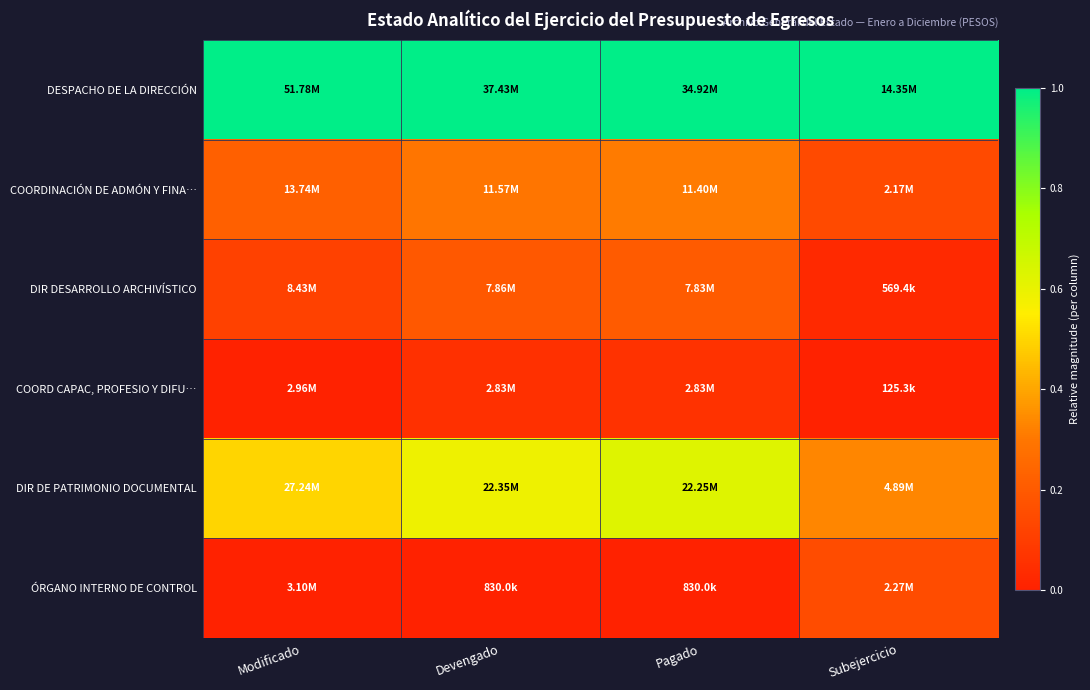

Reading left to right, extract all data points from this chart.

DESPACHO DE LA DIRECCIÓN: Modificado=1.0	Devengado=1.0	Pagado=1.0	Subejercicio=1.0
COORDINACIÓN DE ADMÓN Y FINA…: Modificado=0.2	Devengado=0.3	Pagado=0.3	Subejercicio=0.1
DIR DESARROLLO ARCHIVÍSTICO: Modificado=0.1	Devengado=0.2	Pagado=0.2	Subejercicio=0.0
COORD CAPAC, PROFESIO Y DIFU…: Modificado=0.0	Devengado=0.1	Pagado=0.1	Subejercicio=0.0
DIR DE PATRIMONIO DOCUMENTAL: Modificado=0.5	Devengado=0.6	Pagado=0.6	Subejercicio=0.3
ÓRGANO INTERNO DE CONTROL: Modificado=0.0	Devengado=0.0	Pagado=0.0	Subejercicio=0.2